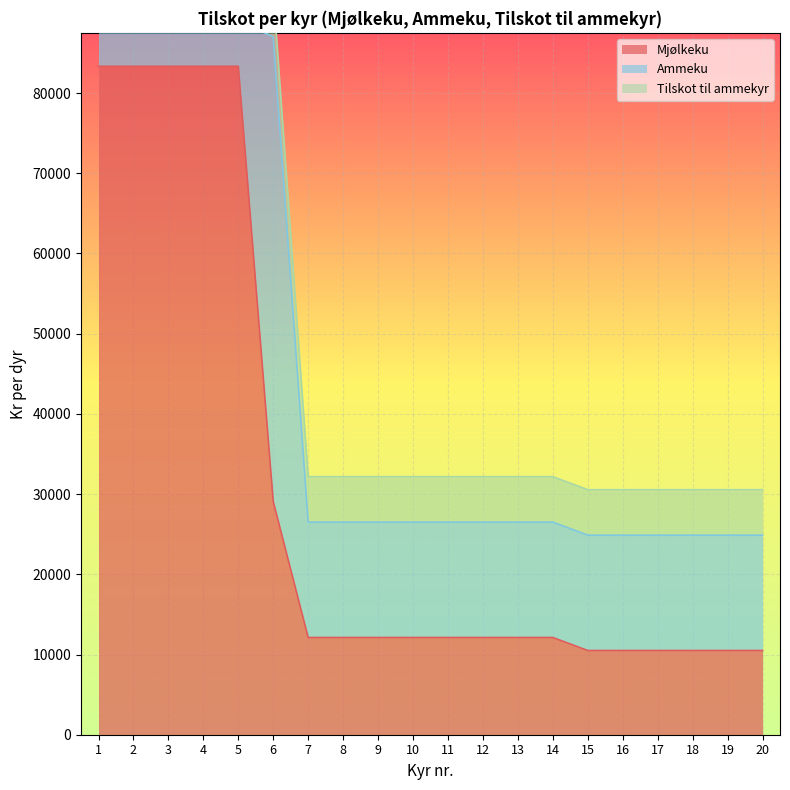

Reading left to right, transcribe all the data shown in this chart.

Mjølkeku: 83333	83333	83333	83333	83333	29073	12123	12123	12123	12123	12123	12123	12123	12123	10501	10501	10501	10501	10501	10501
Ammeku: 5666	5666	5666	5666	5666	57938	14378	14378	14378	14378	14378	14378	14378	14378	14378	14378	14378	14378	14378	14378
Tilskot til ammekyr: 5666	5666	5666	5666	5666	5666	5666	5666	5666	5666	5666	5666	5666	5666	5666	5666	5666	5666	5666	5666